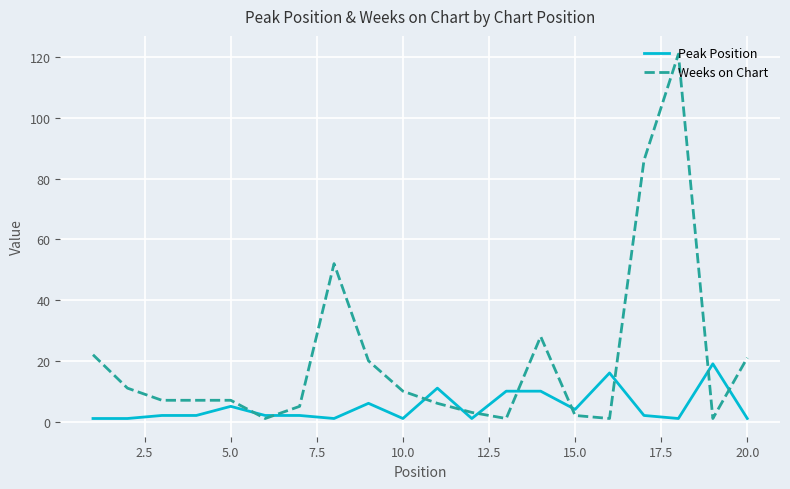

How many categories are shown in the chart?

20